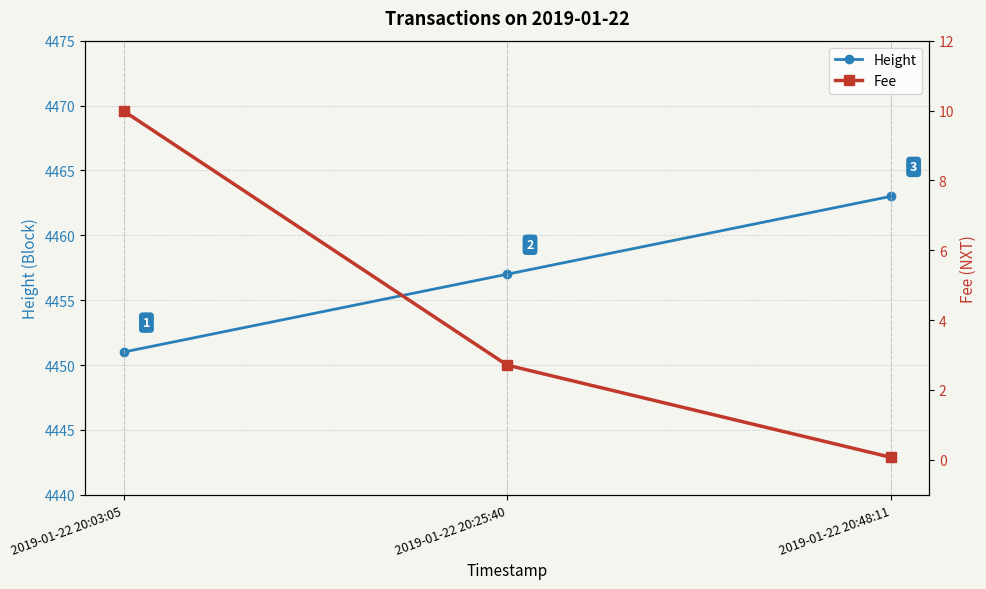

True or false: Fee has a value of 4.1 at 2019-01-22 20:25:40.

False